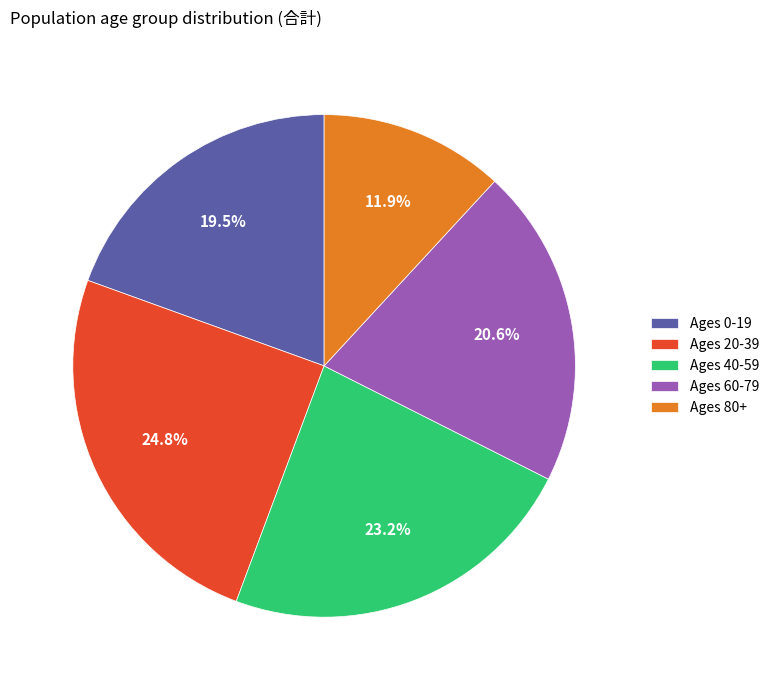

Which slice is the largest?

Ages 20-39